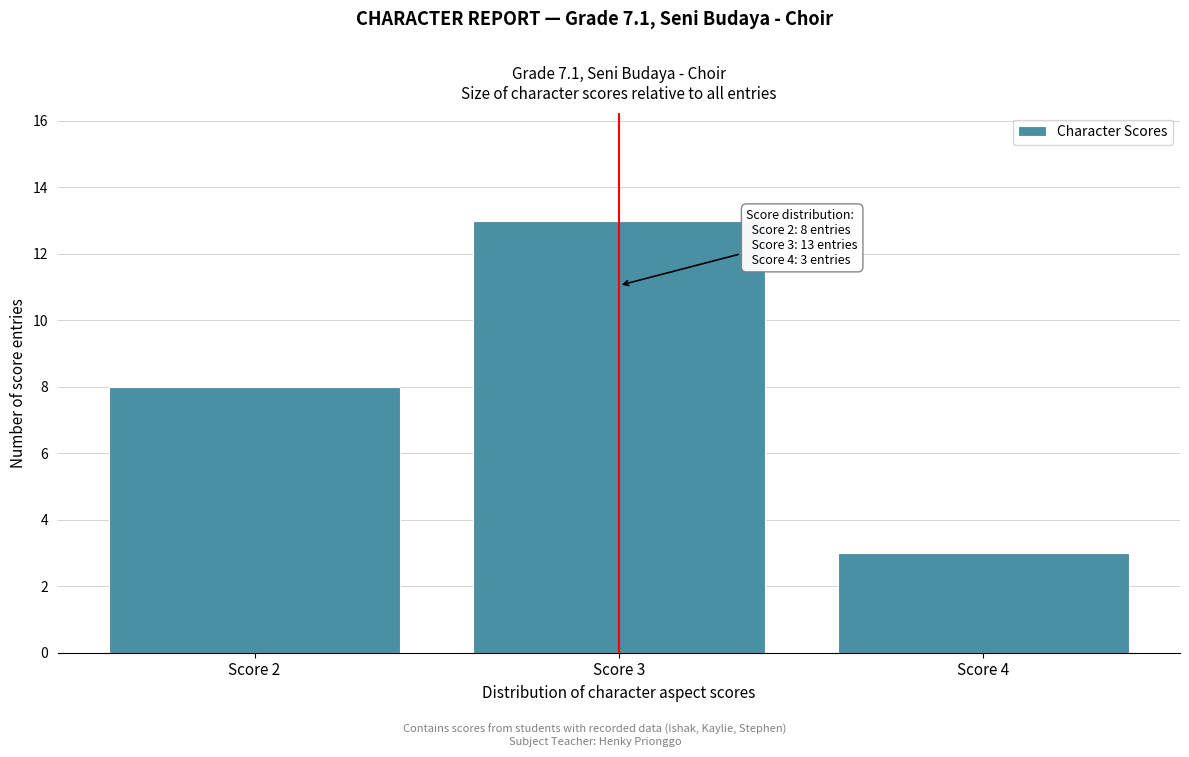

Which range on the x-axis has the tallest bar?

2.5 to 3.5